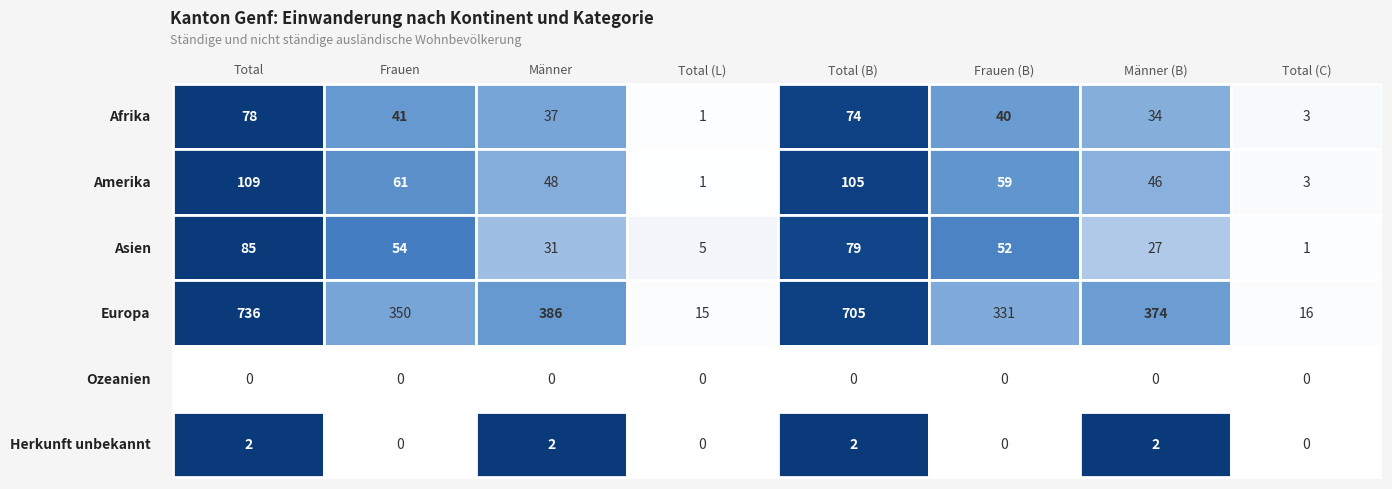

What is the total value across all series at 1?

506